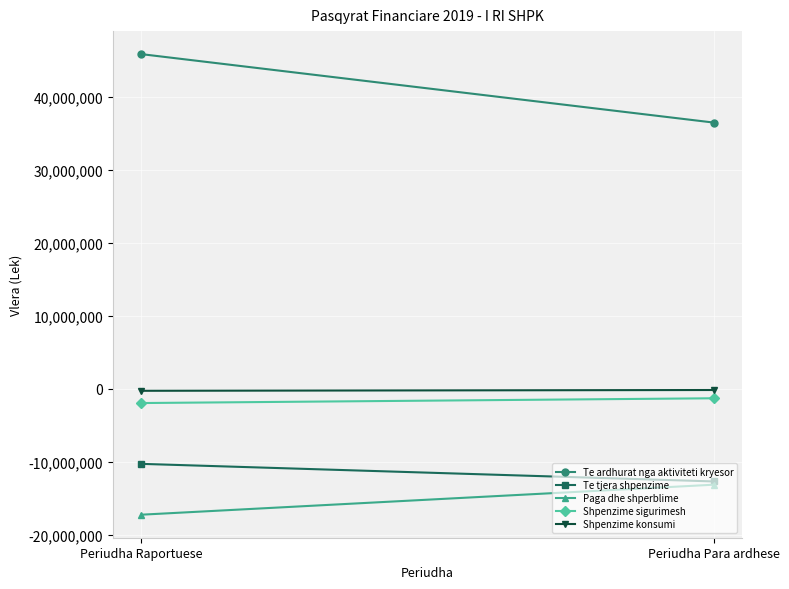

Is it true that Te tjera shpenzime equals -10306708 at Periudha Raportuese?

True